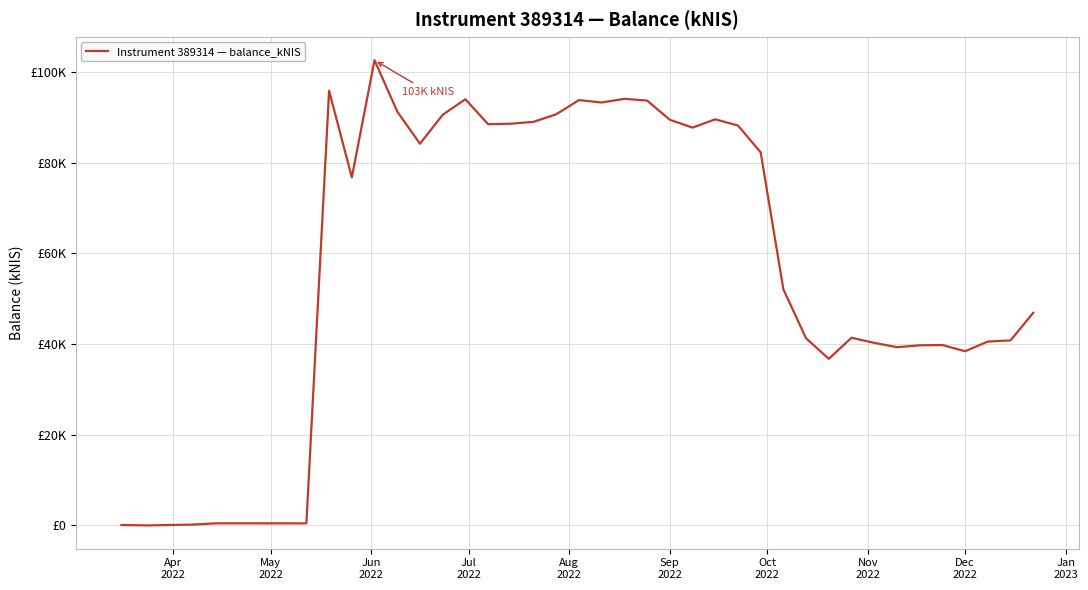

Is this an area chart (filled region under the line)?

No